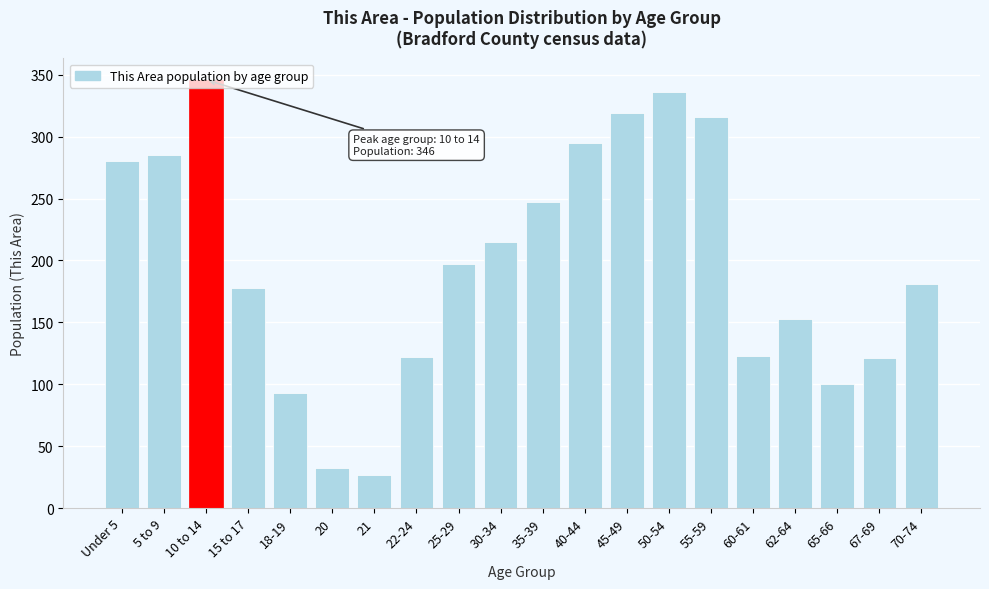

What is the difference between the maximum and second lowest values?

314